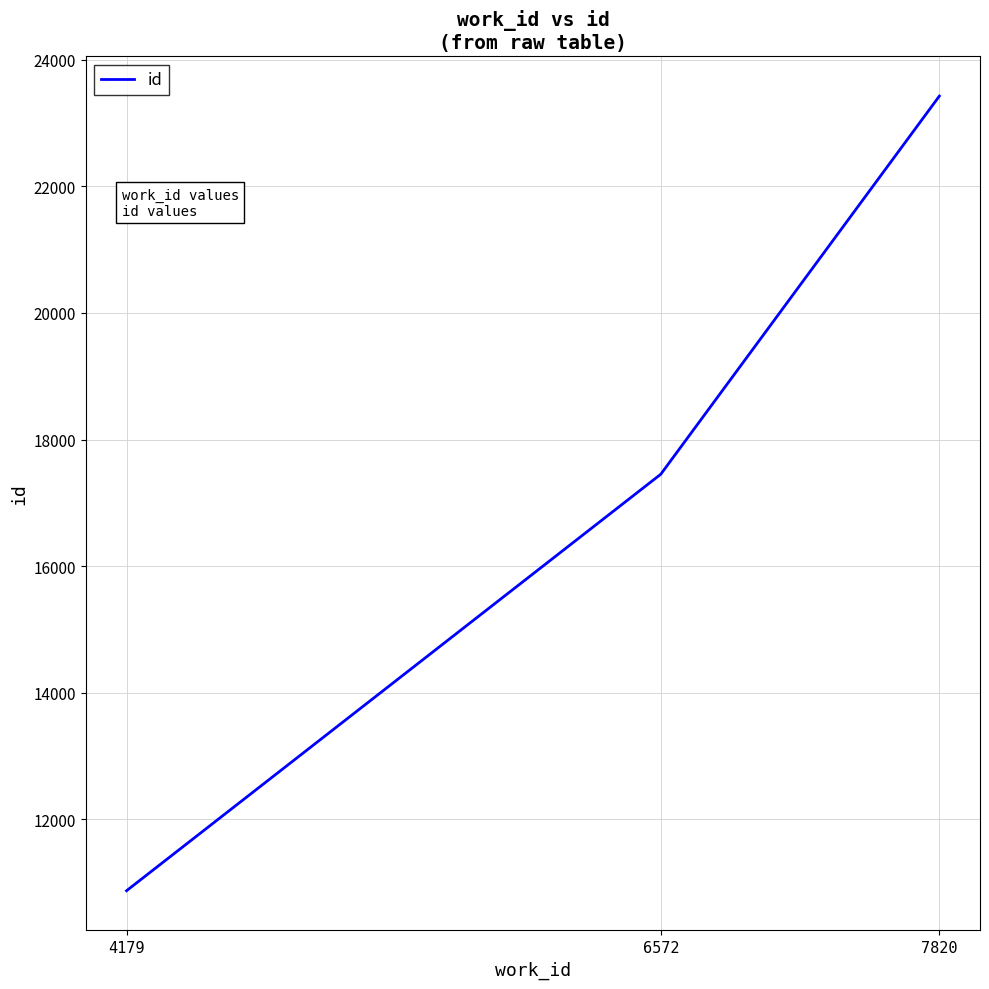

What is the difference between the values at 7820 and 4179?

12561